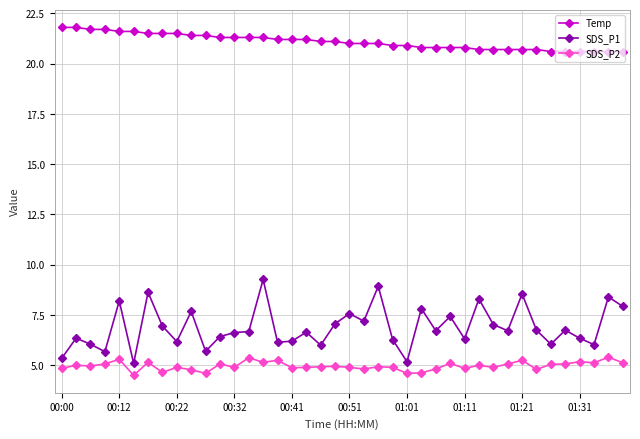

Count the number of data series in this chart.

3